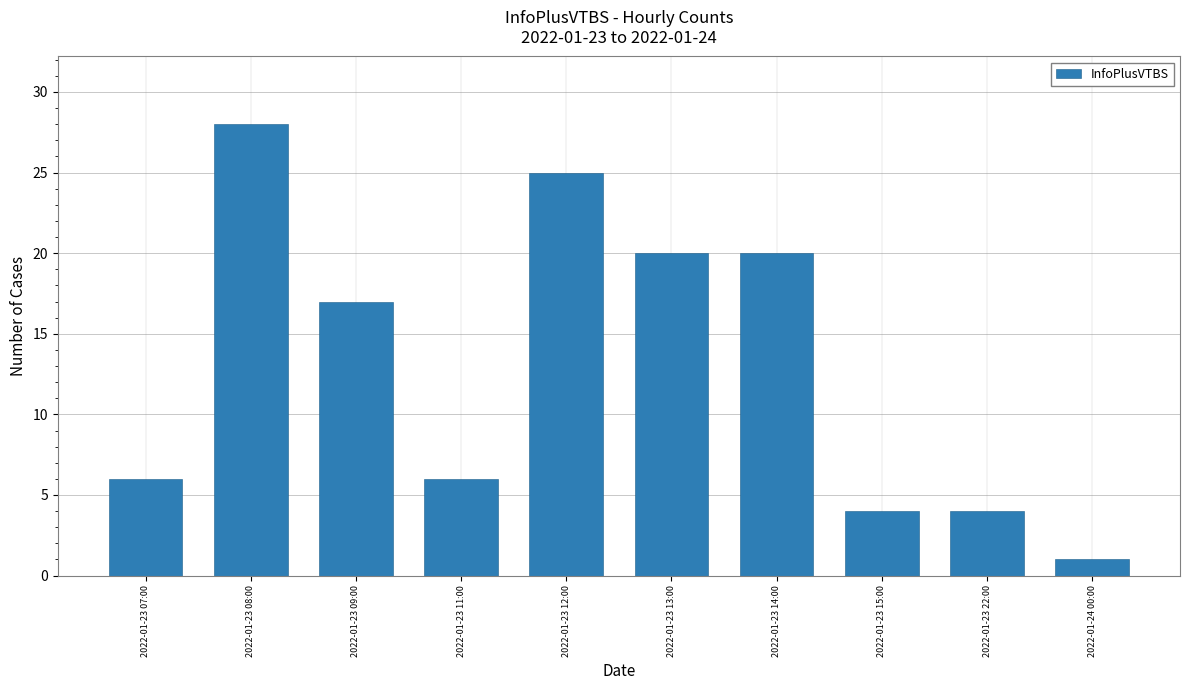

What is the label of the 2nd bar from the right?

2022-01-23 22:00